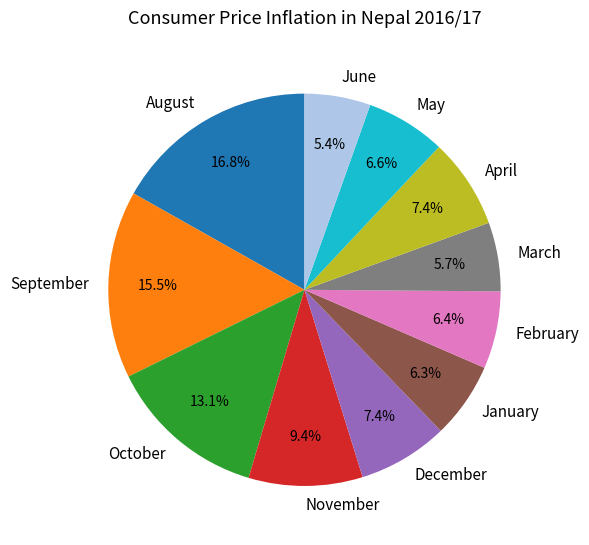

Count the number of slices in the pie.

11